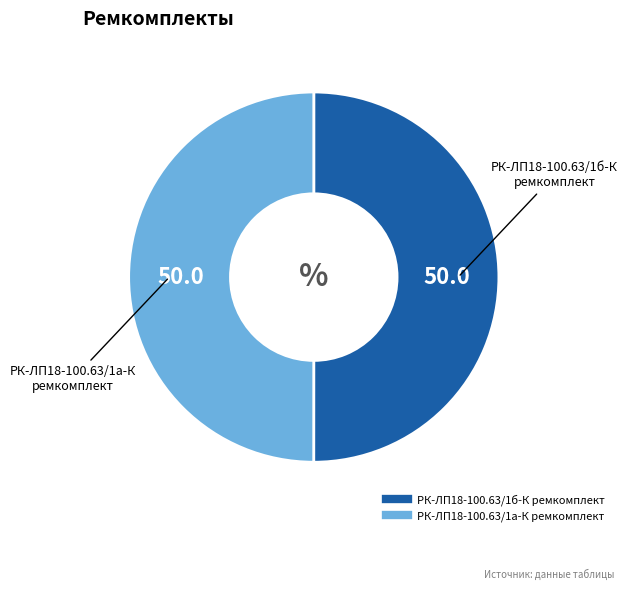

Combined, do РК-ЛП18-100.63/1а-К ремкомплект and РК-ЛП18-100.63/1б-К ремкомплект account for over 50%?

Yes